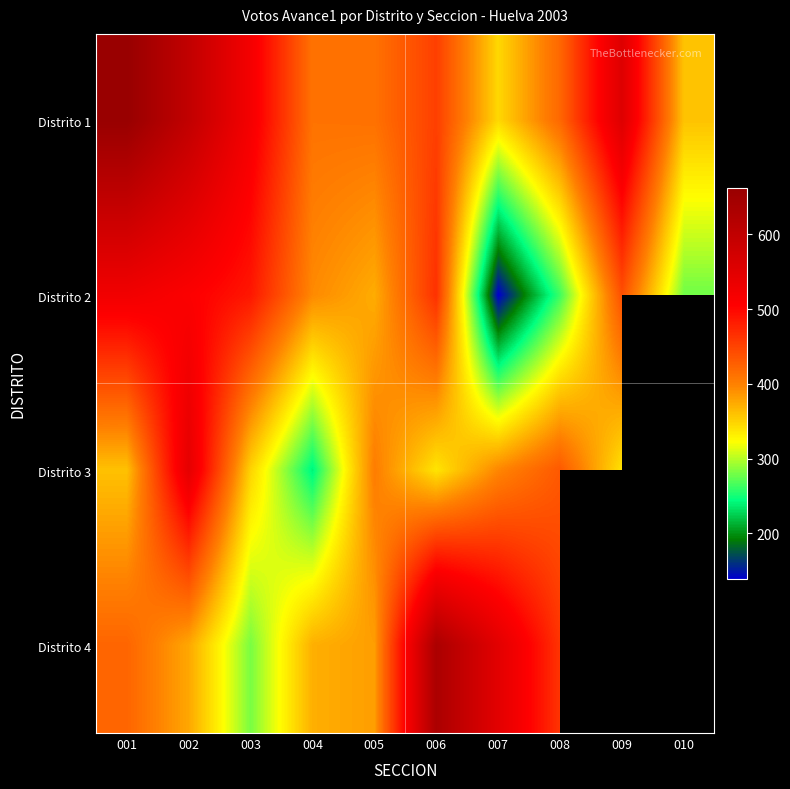

What is the difference between the maximum and minimum values in the Distrito 2 series?

386.0